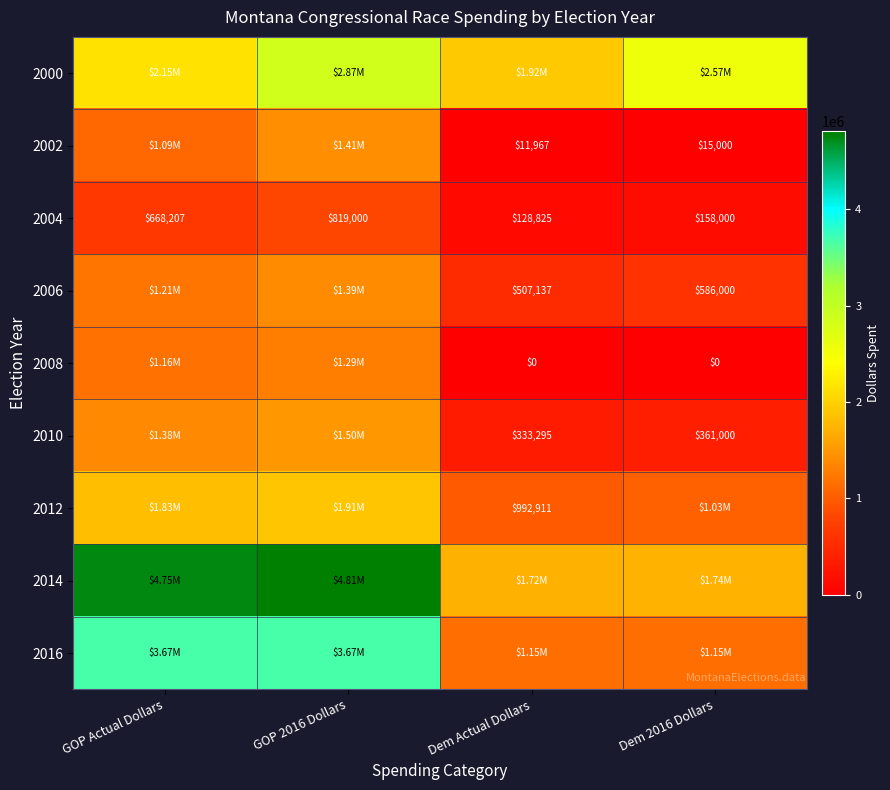

Is the value of 2008 at Dem Actual Dollars greater than the value of 2010 at Dem Actual Dollars?

No